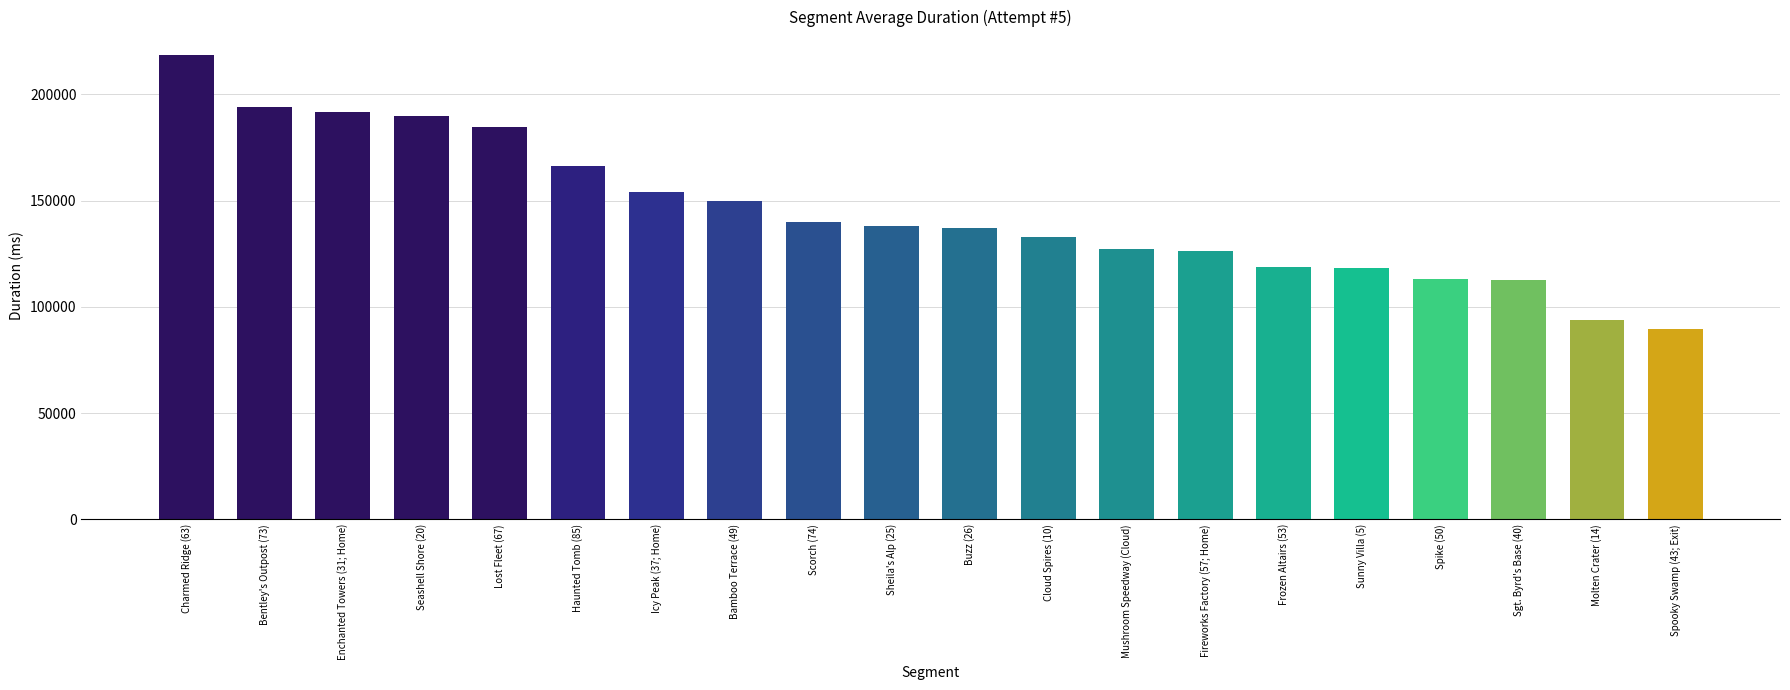

What is the difference between the maximum and second lowest values?

125059